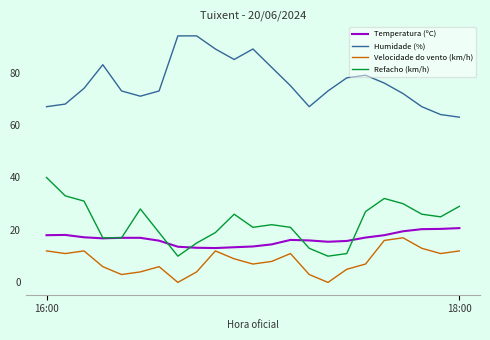

What is the greatest value displayed?

94.0